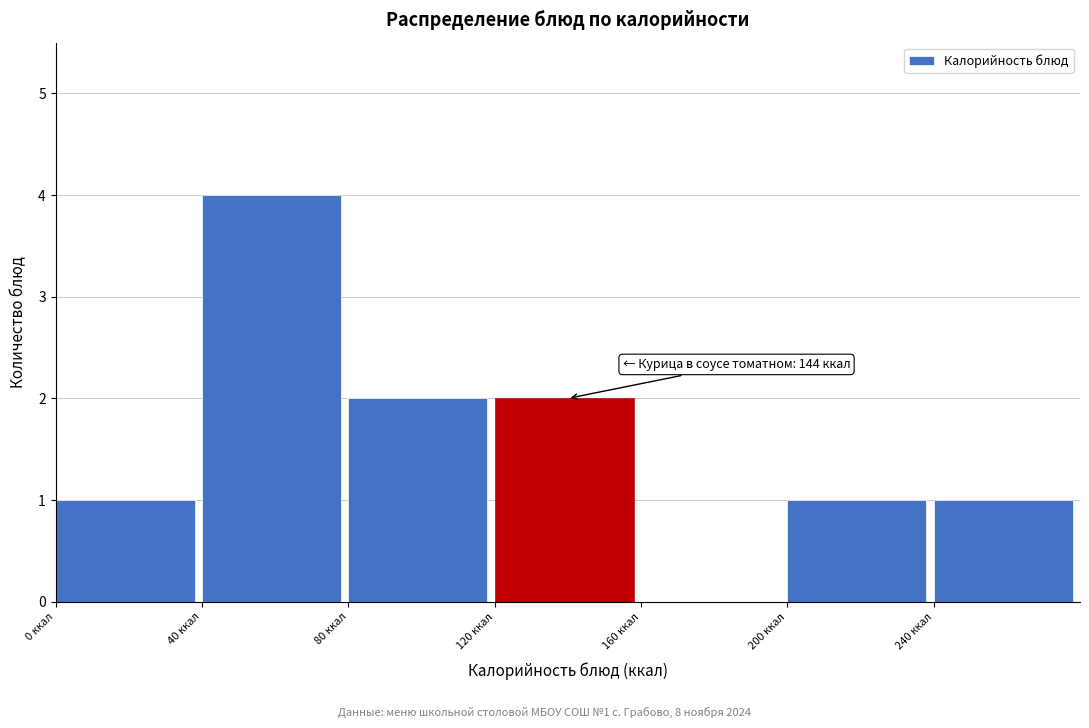

Over which range of the x-axis is the bar tallest?

40 to 80